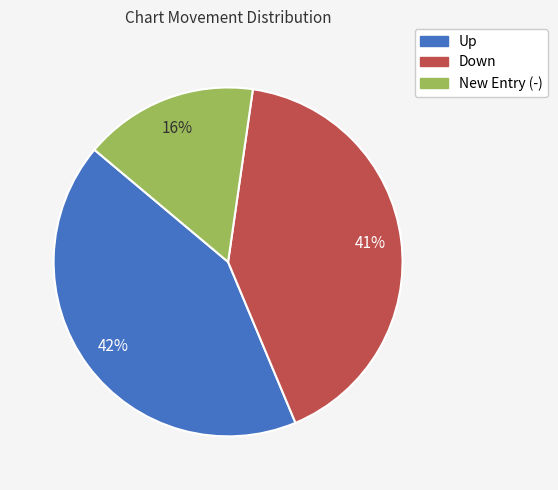

To the nearest percent, what is the difference between the largest and smallest slice percentages?

26%